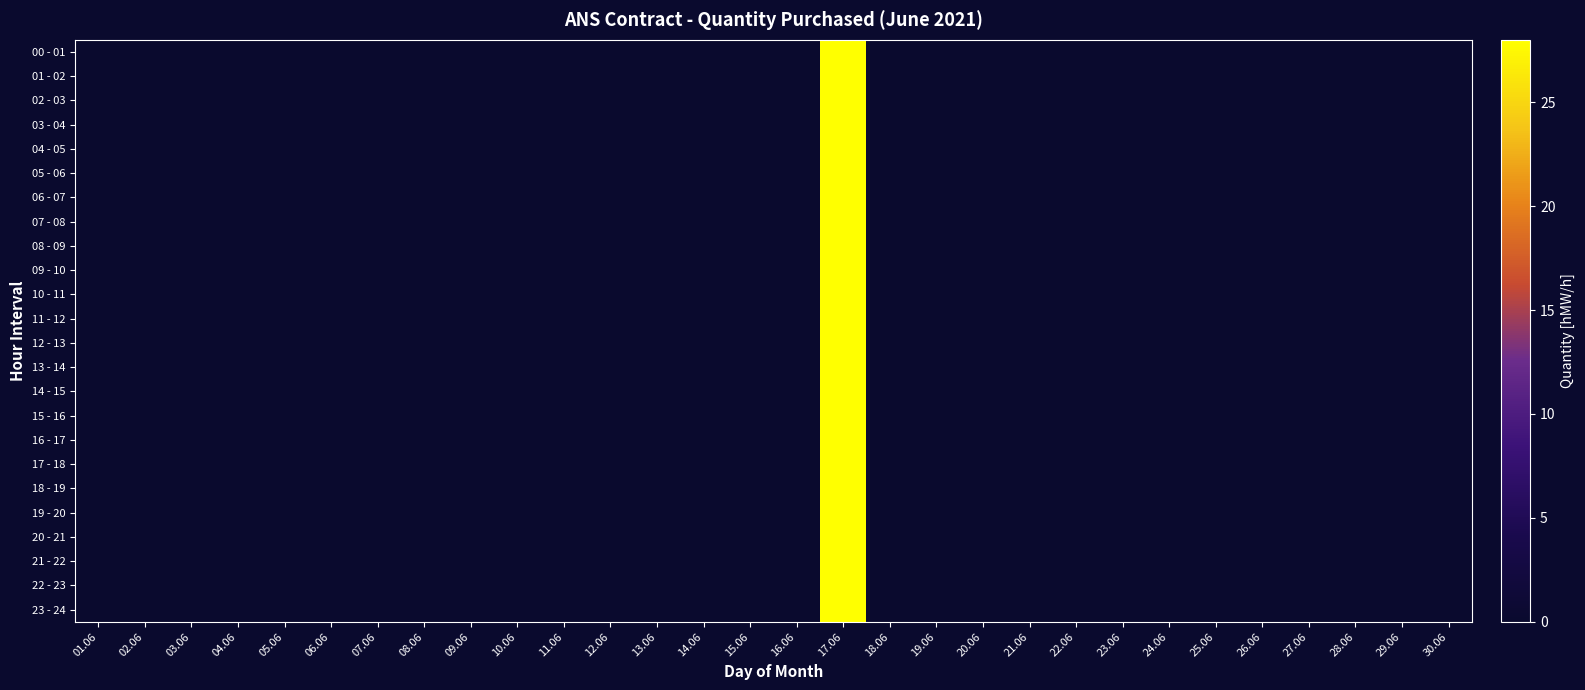

Which series has the widest spread of values?

00 - 01